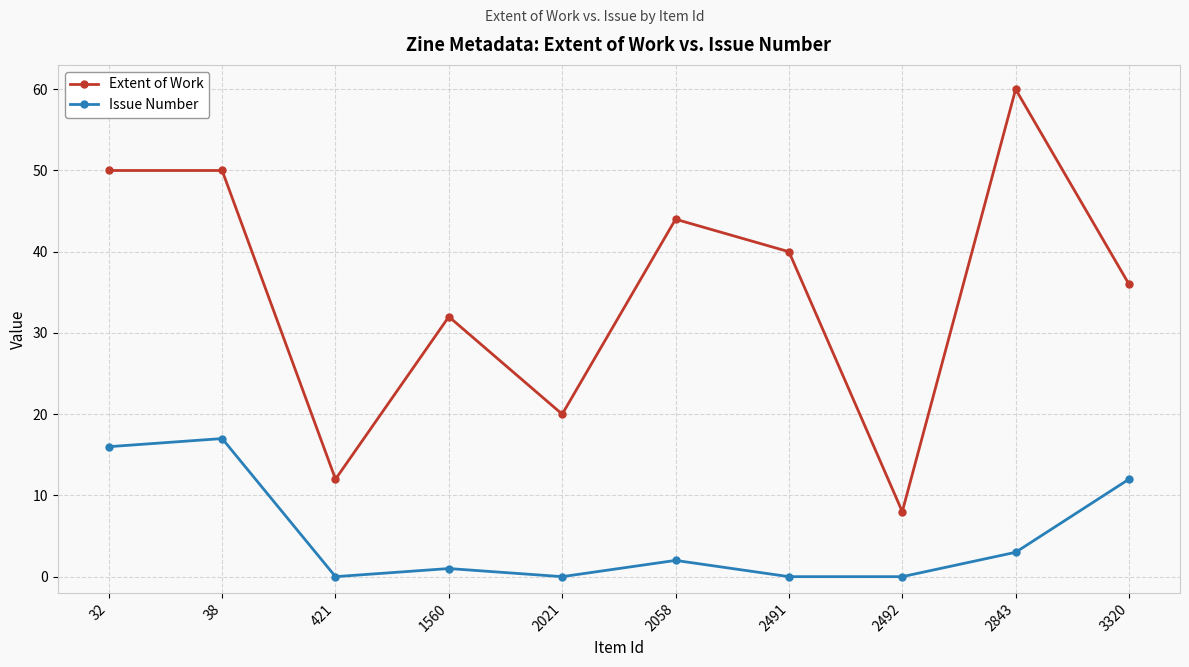

The value of Extent of Work at 3320 is 58. True or false?

False